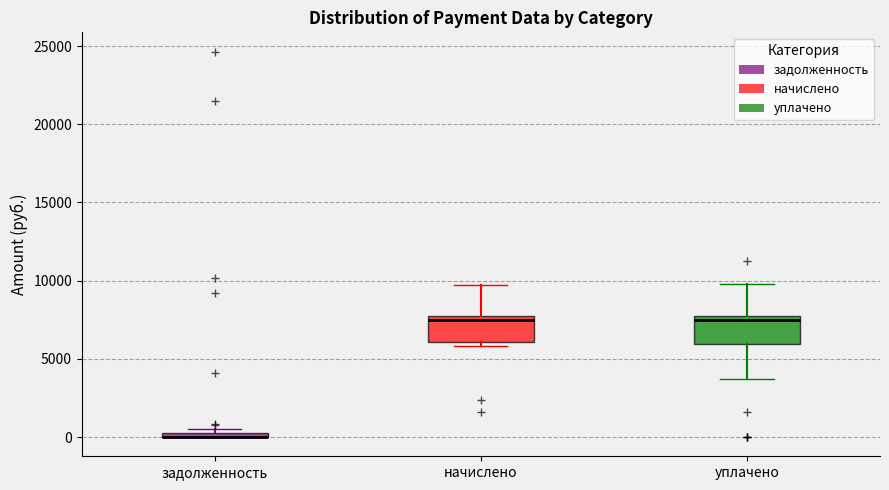

Where is the lower edge of the box for уплачено on the y-axis? The values are not printed on the chart, so give them approximately, as read against the axis.

6000